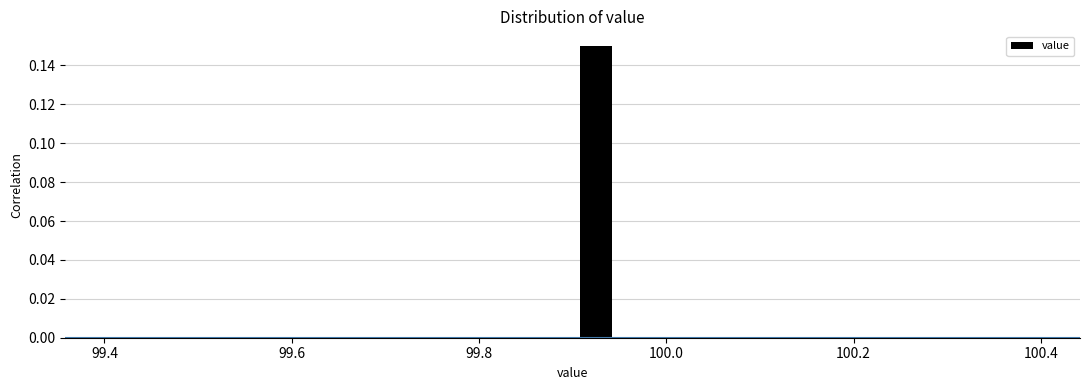

Read against the x-axis, roughly where is the centre of the tallest bar?

99.92